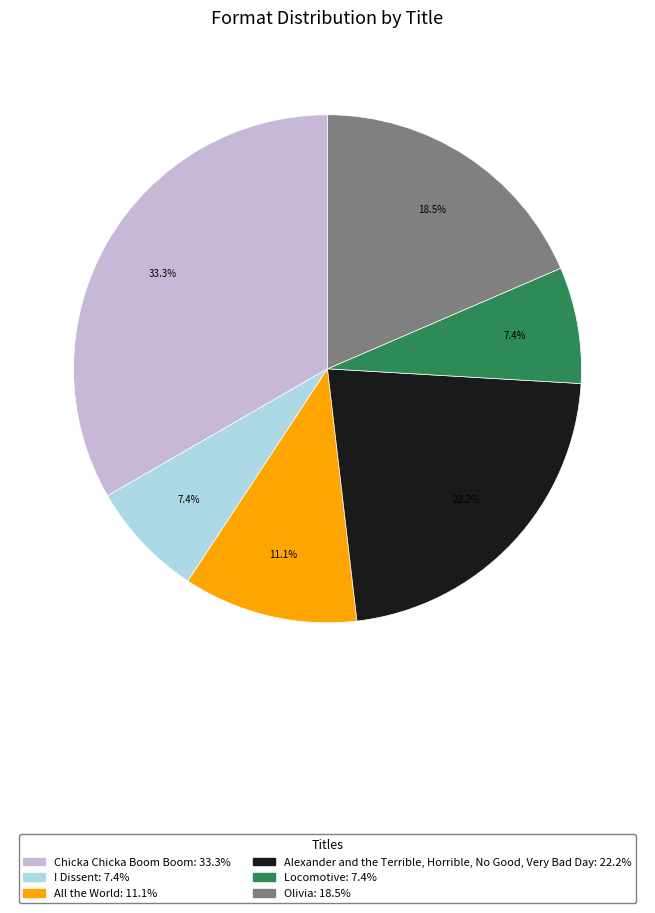

What is the ratio of the value at Olivia to the value at Locomotive?

2.5